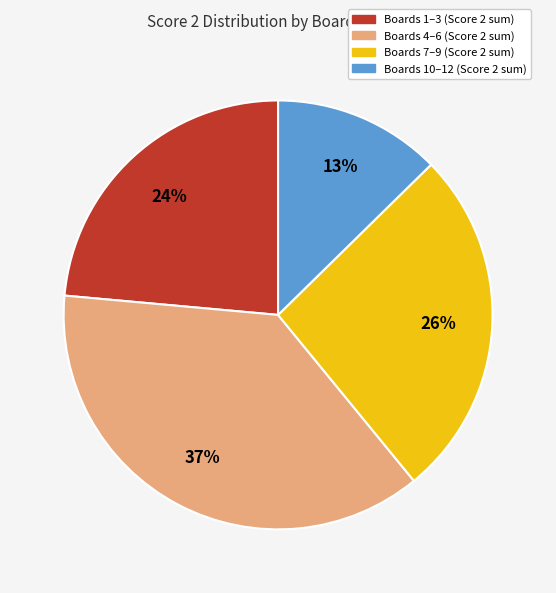

What is the smallest slice in the pie chart?

Boards 10–12 (Score 2 sum)